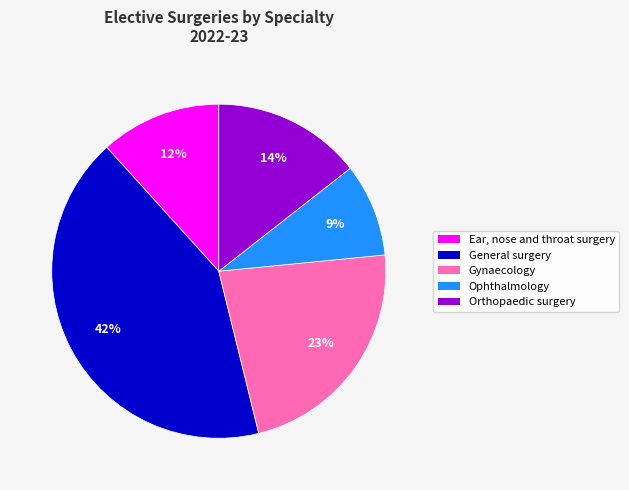

Combined, do Gynaecology and General surgery account for over 50%?

Yes